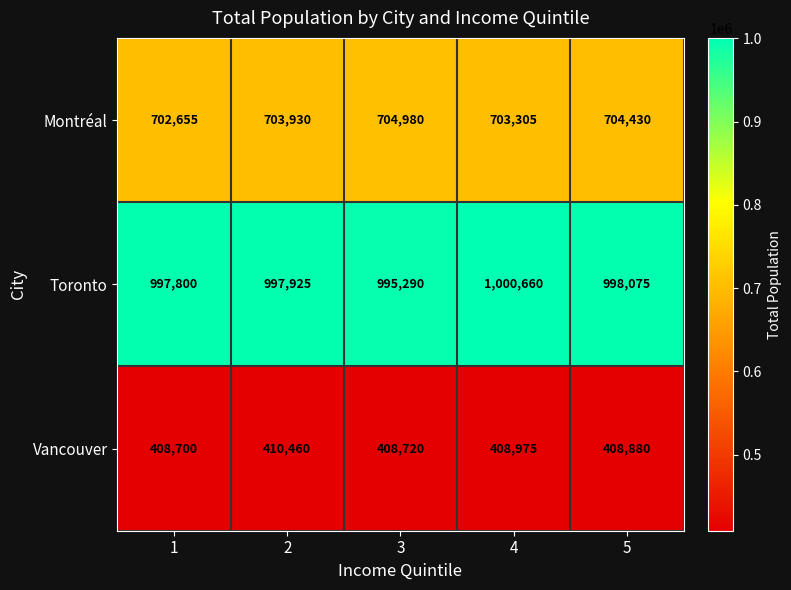

List the series in order of their peak value, lowest first.

Vancouver, Montréal, Toronto